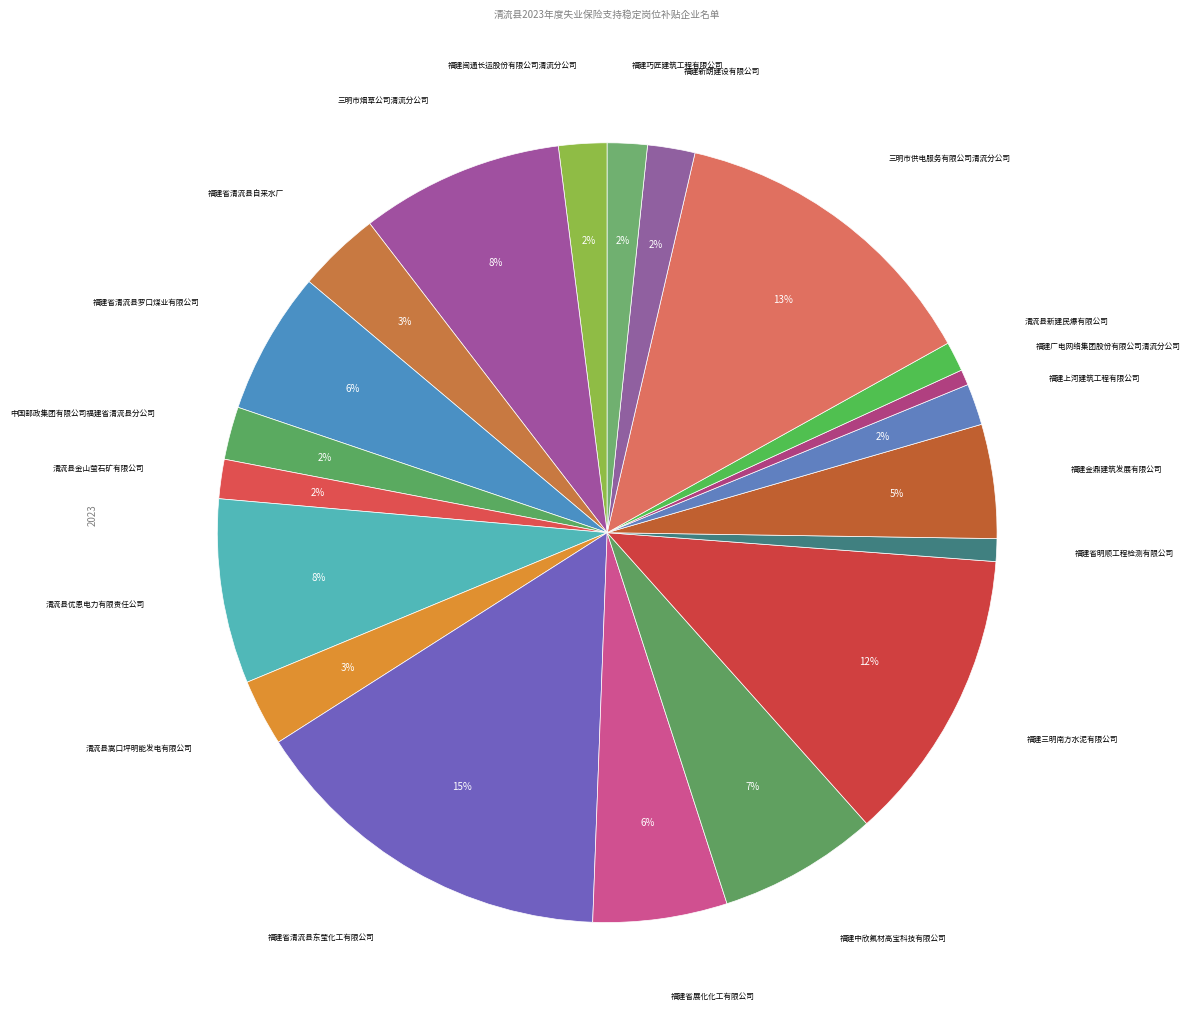

How many segments does this pie chart have?

20